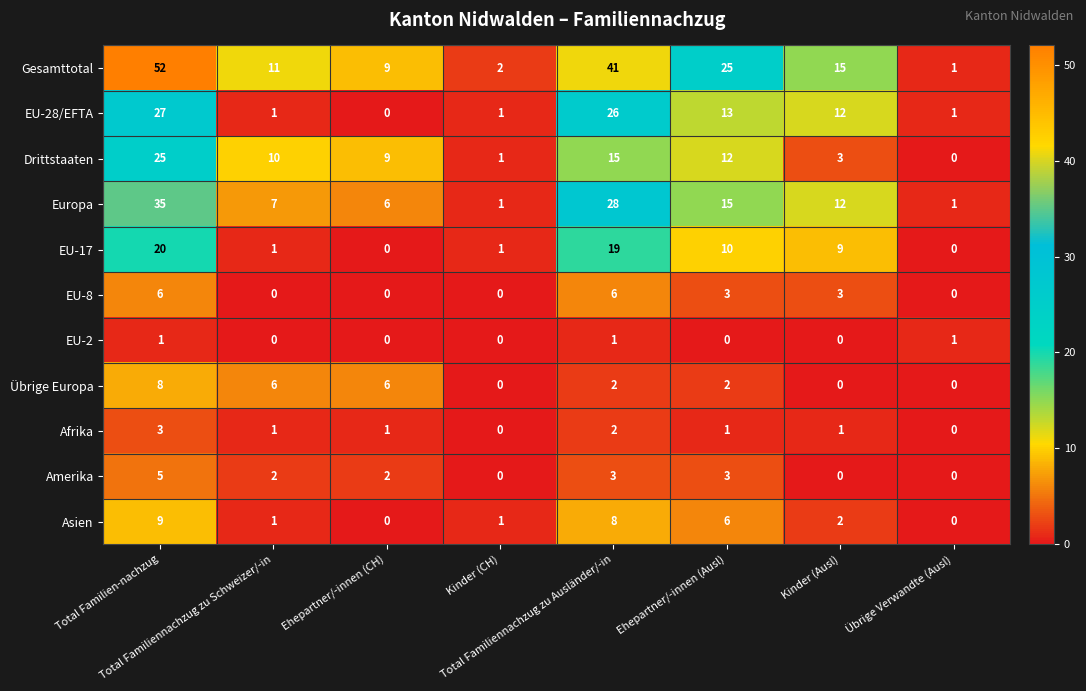

Rank the series by their maximum value, from highest to lowest.

Gesamttotal, Europa, EU-28/EFTA, Drittstaaten, EU-17, Asien, Übrige Europa, EU-8, Amerika, Afrika, EU-2